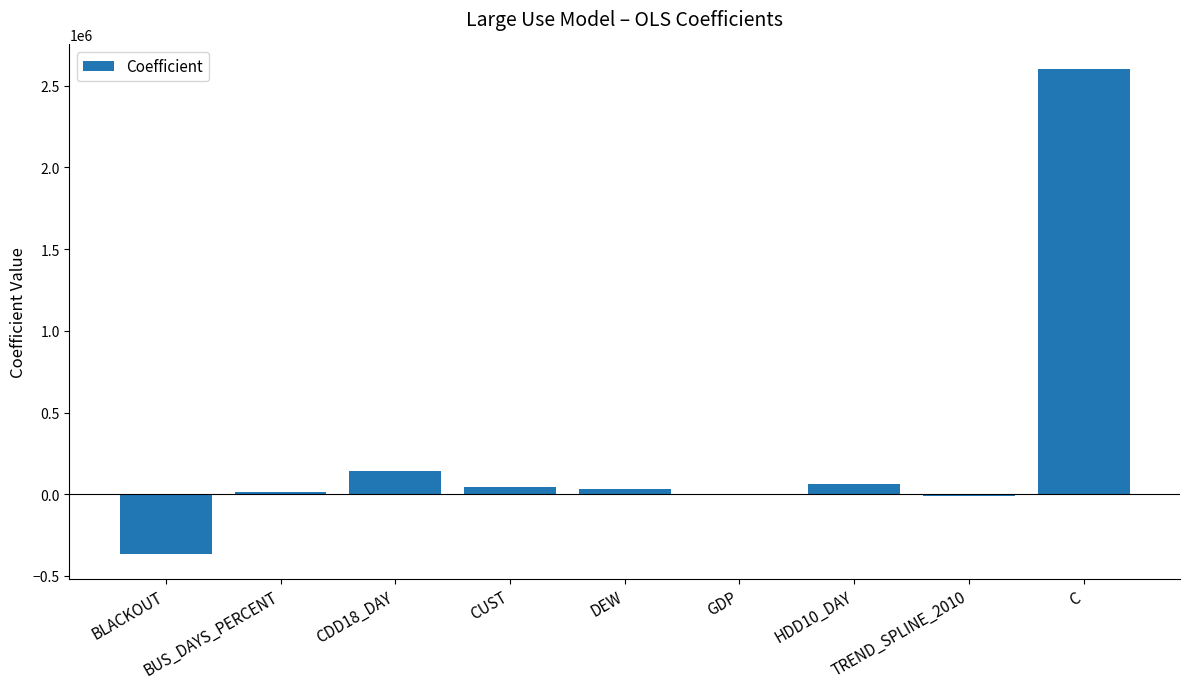

What is the maximum value shown in the chart?

2603674.3